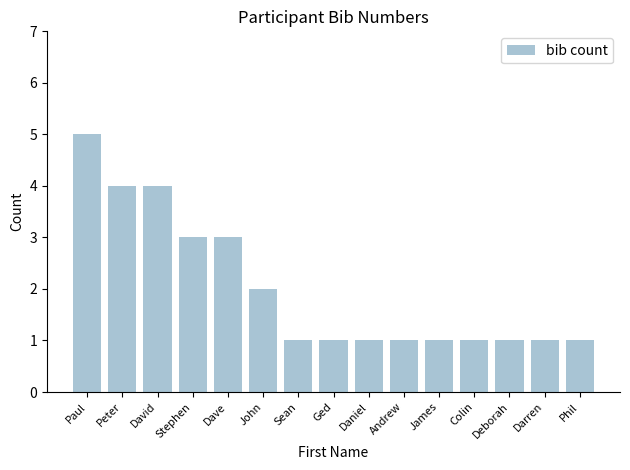

What position from the right is Daniel?

7